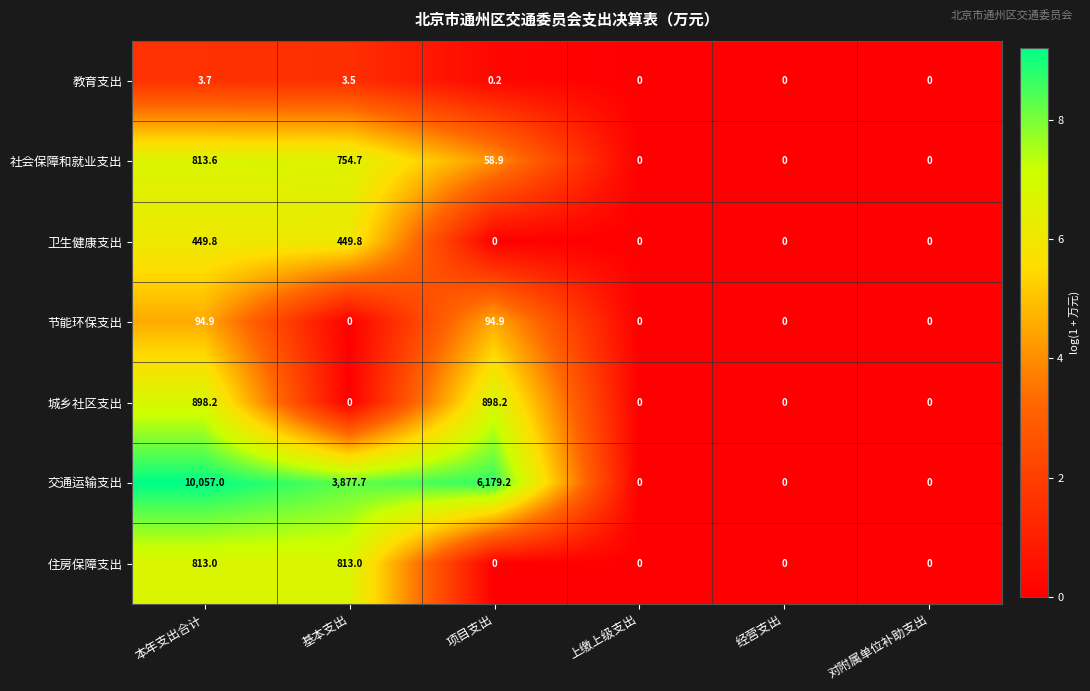

Which series has the largest total across all categories?

交通运输支出